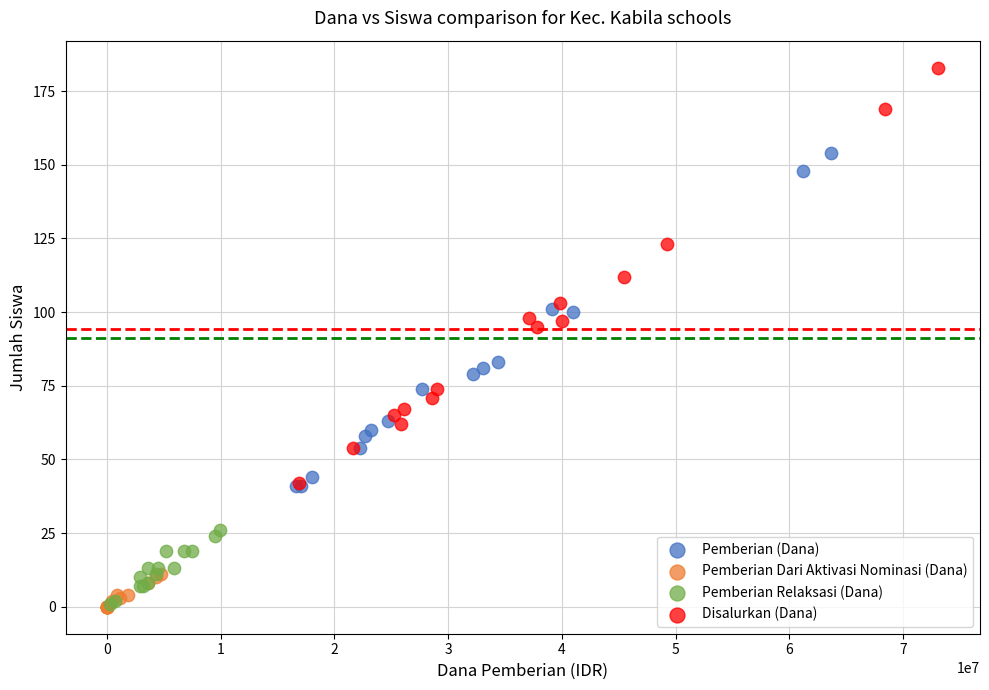

Which series reaches the maximum Y coordinate?

Disalurkan (Dana)